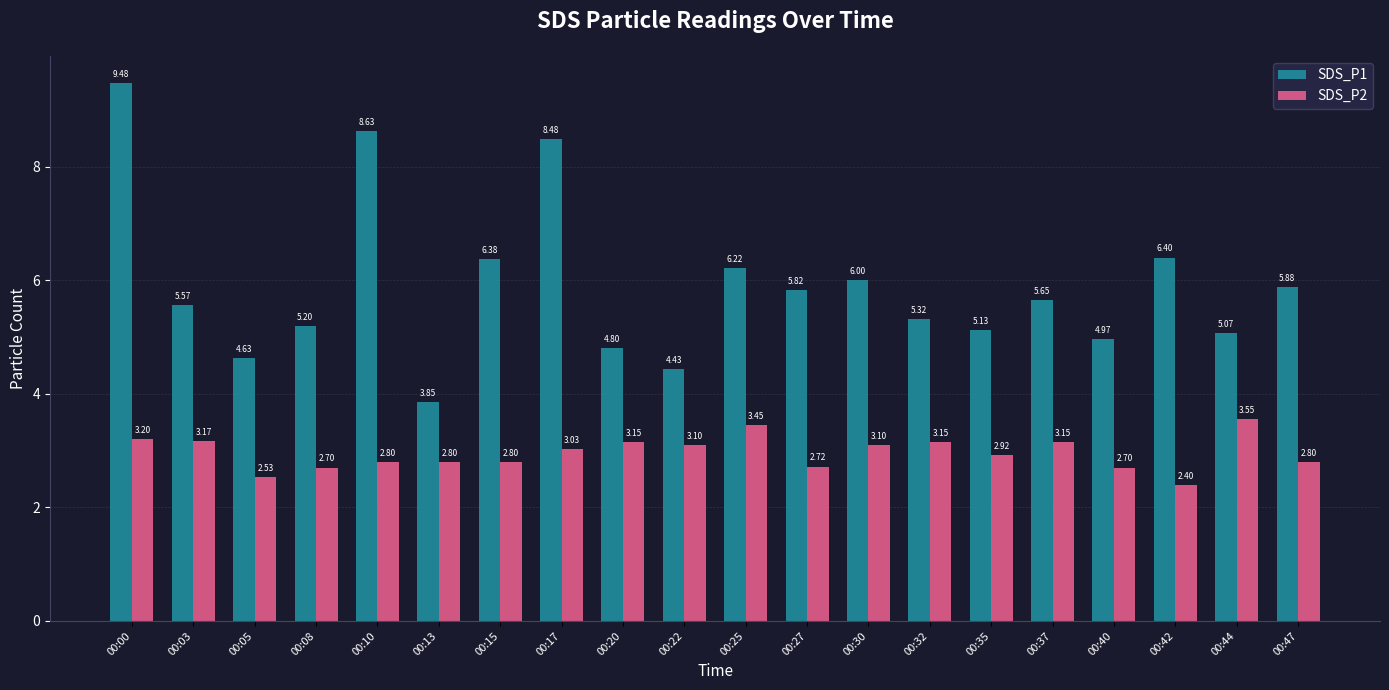

What is the highest value of the SDS_P1 series?

9.5